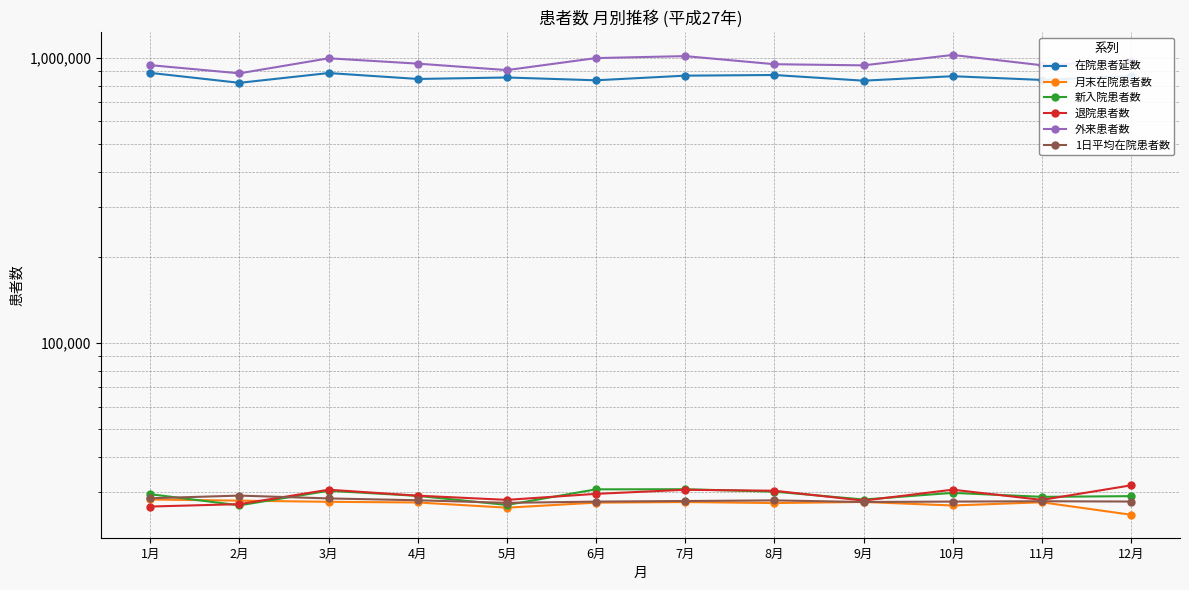

What is the minimum value for 新入院患者数?

27032.0